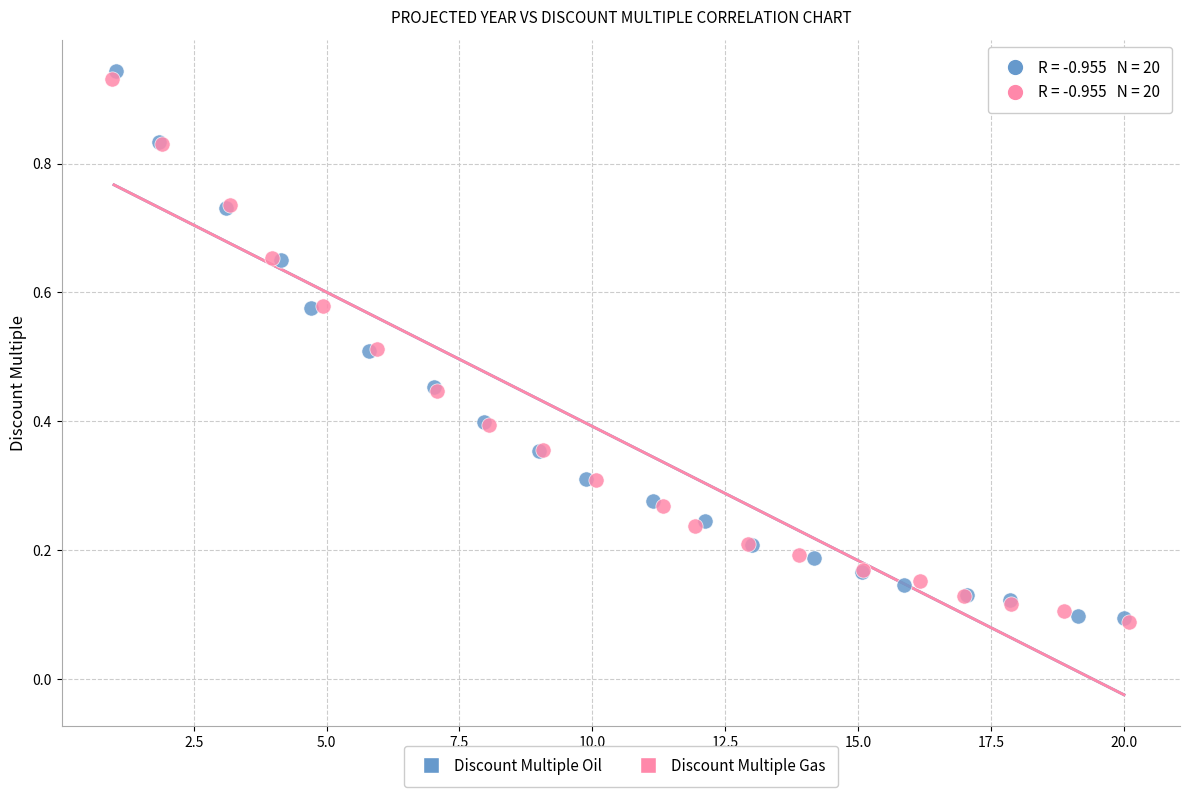

Which series reaches the maximum Y coordinate?

Discount Multiple Oil